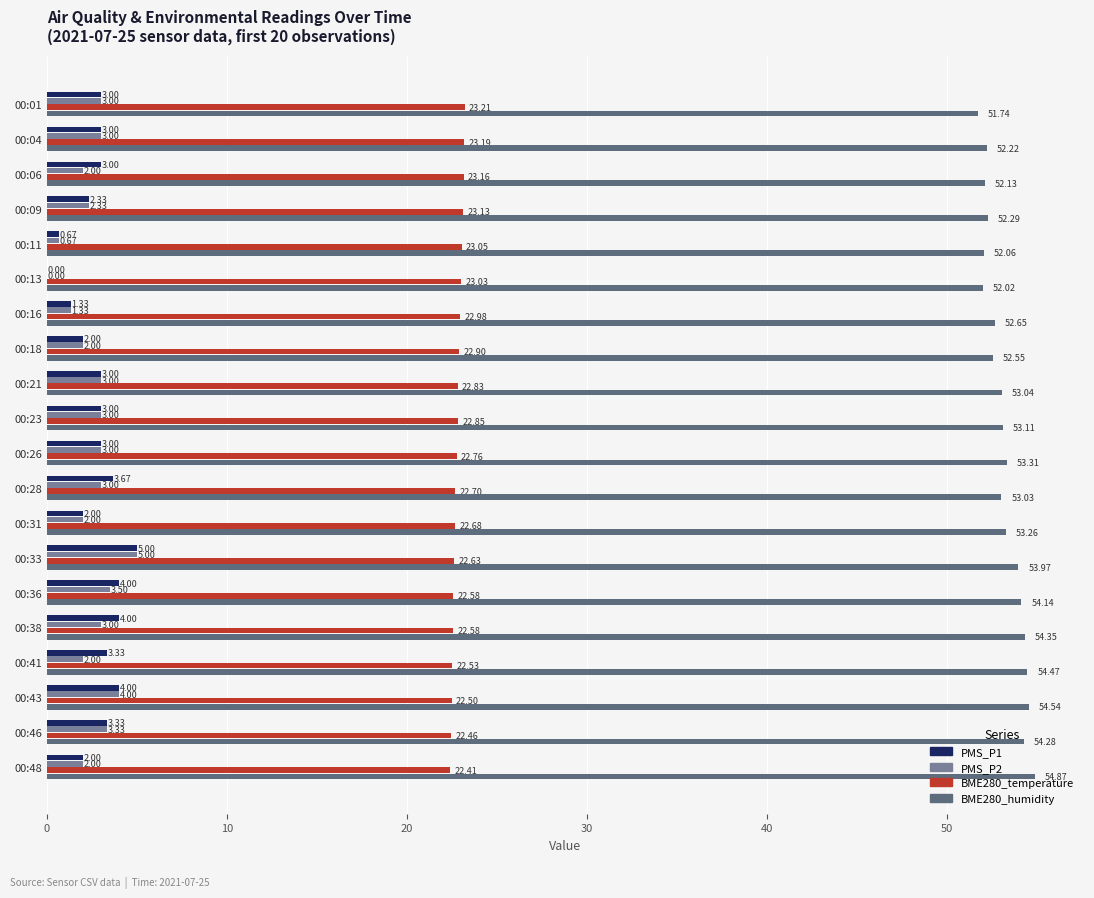

How many distinct data groups are displayed?

4